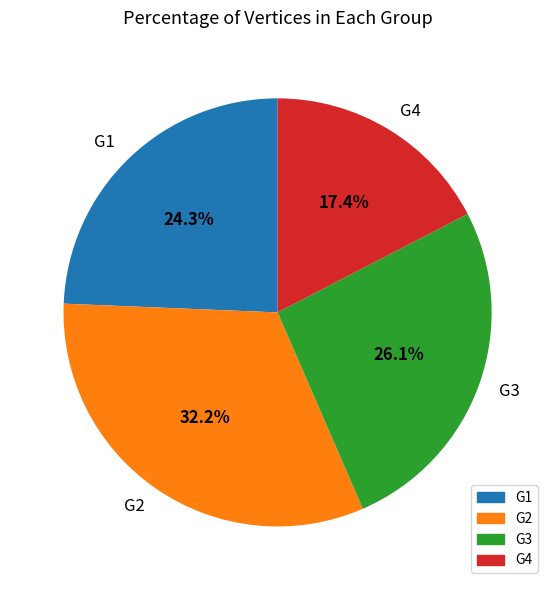

How many slices are in this pie chart?

4